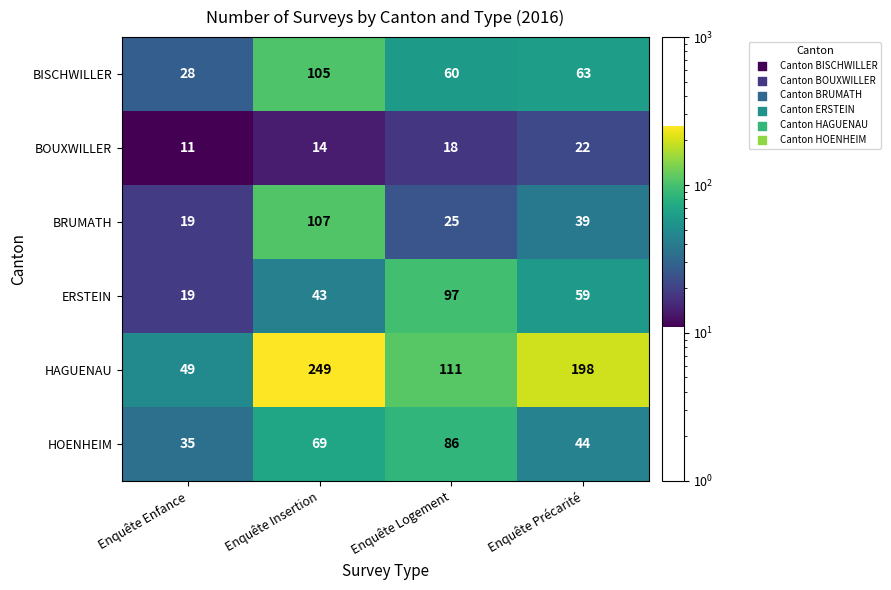

Which category has the highest value in the HOENHEIM series?

Enquête Logement